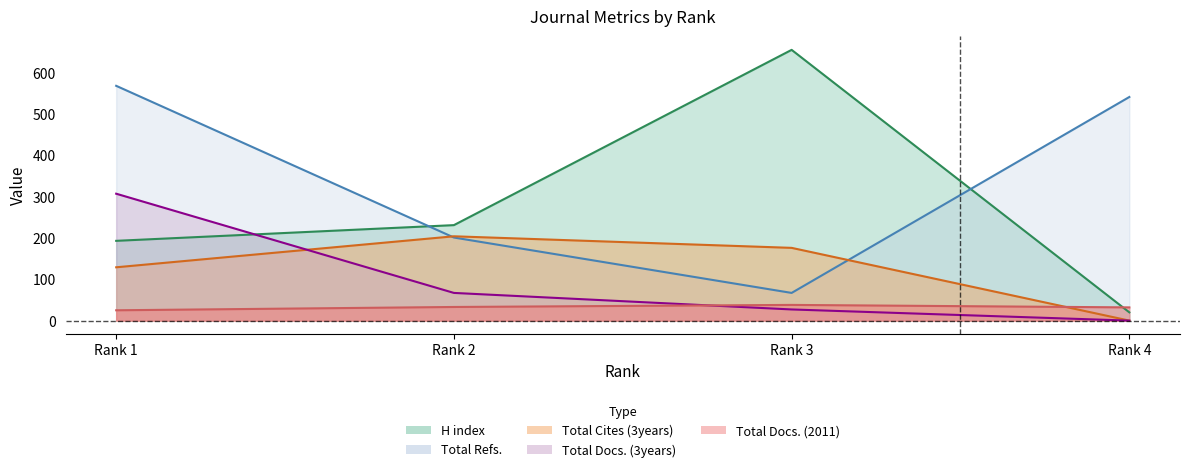

What is the sum of the Total Refs. values at Rank 1 and Rank 2?

769